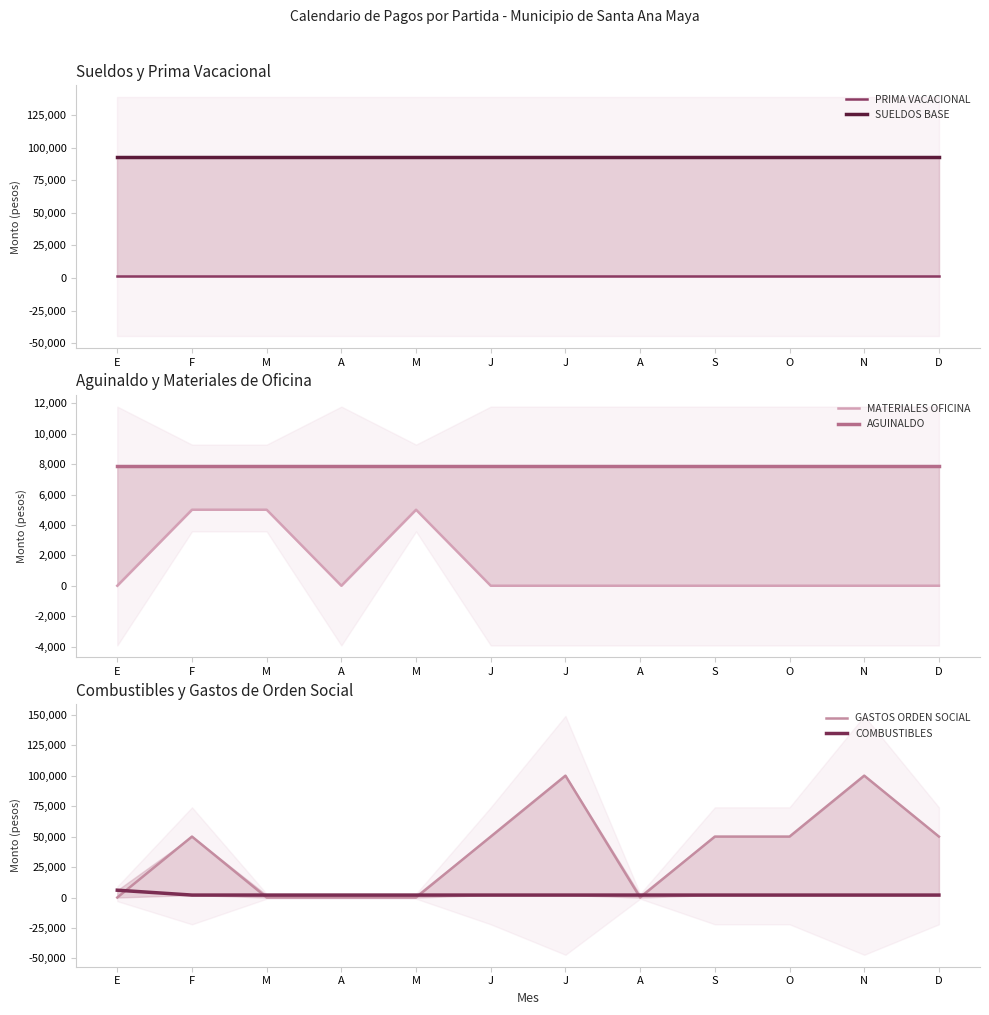

Which series has the largest range (max minus min)?

GASTOS ORDEN SOCIAL